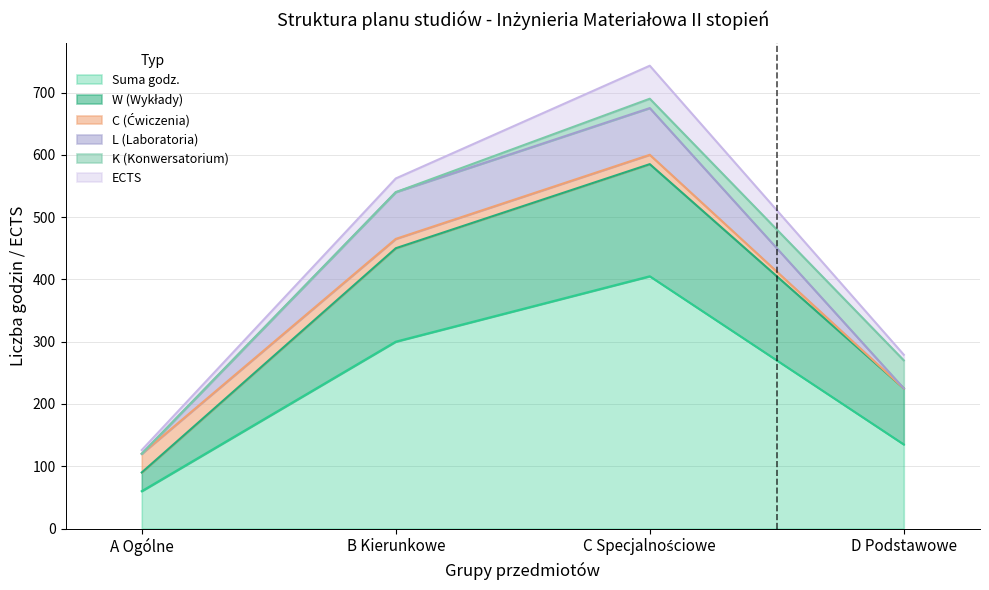

Count the number of categories in the chart.

4